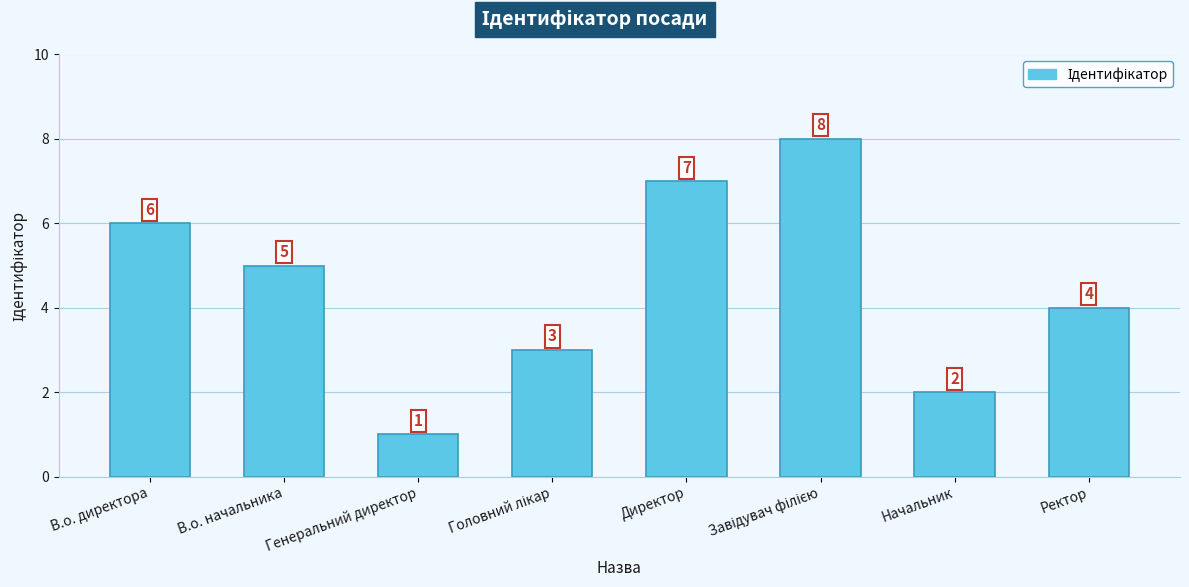

The chart shows a value of 5 at Ректор. True or false?

False